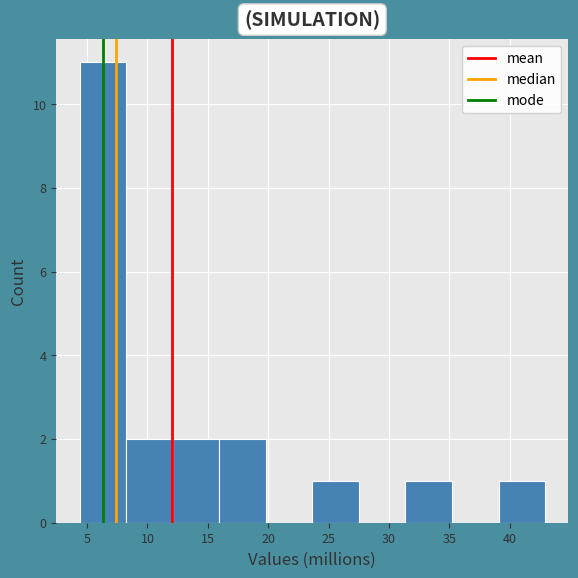

Reading left to right, list every bar in this chart as the range it spans on the x-axis followed by its height. Neither the bar edges nor the heights are printed on the chart, so give them approximately, as read against the axes.

4.5 to 8.0: 11
8.0 to 12.0: 2
12.0 to 16.0: 2
16.0 to 20.0: 2
20.0 to 23.5: 0
23.5 to 27.5: 1
27.5 to 31.5: 0
31.5 to 35.0: 1
35.0 to 39.0: 0
39.0 to 43.0: 1